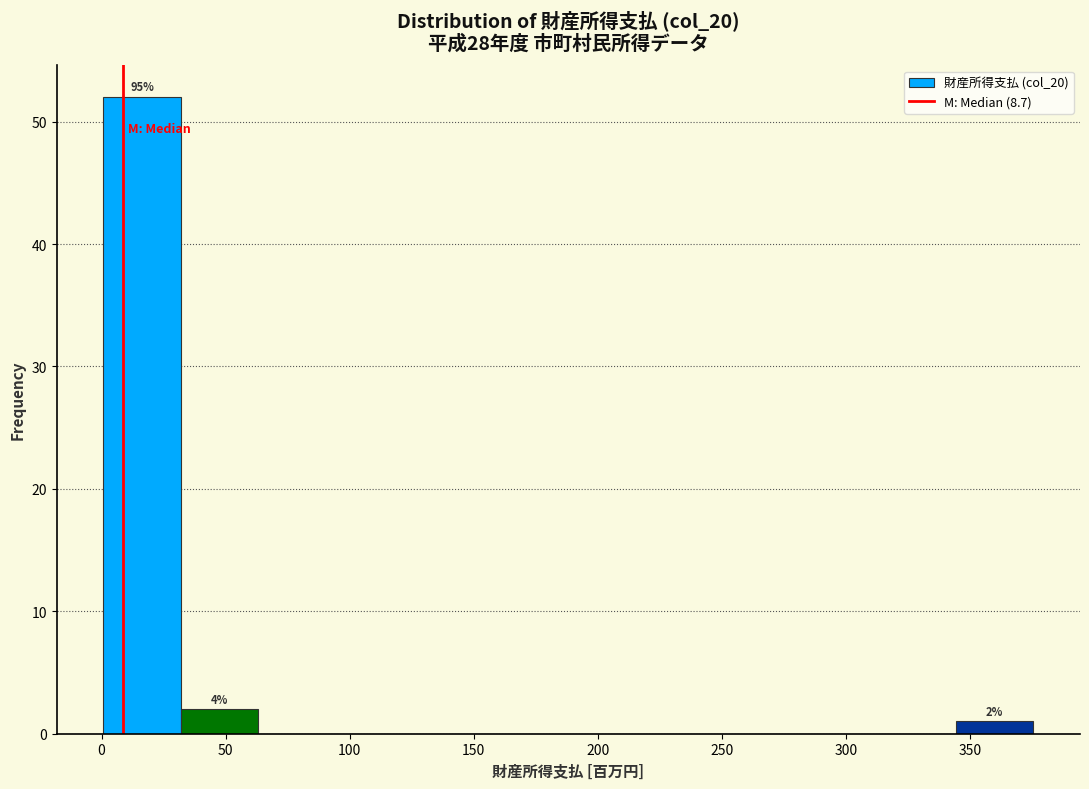

Over which range of the x-axis is the bar tallest?

0 to 30